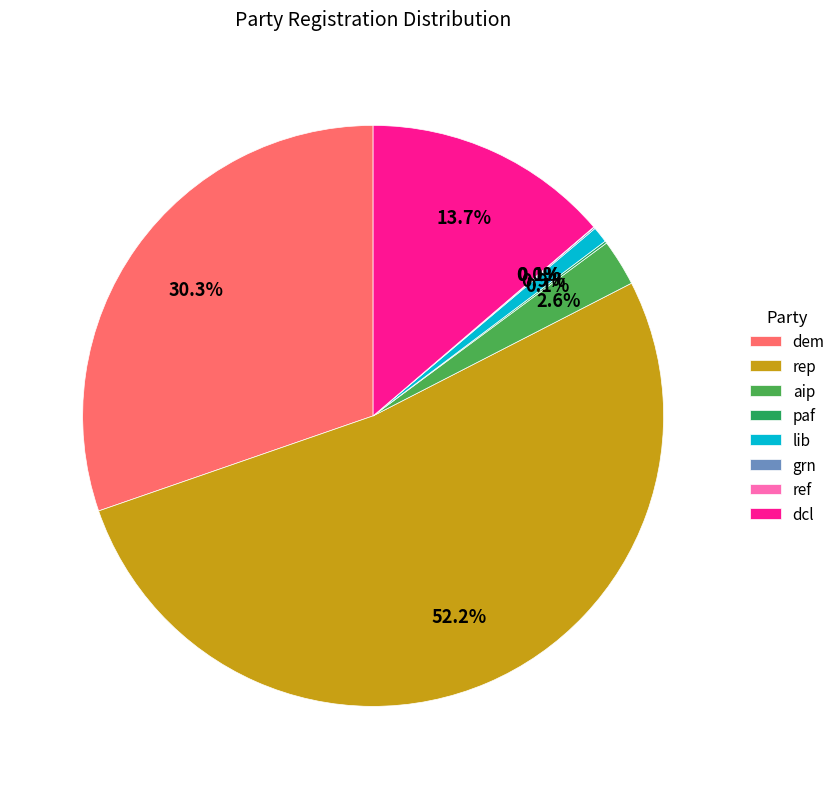

Is the sum of aip and rep greater than half?

Yes